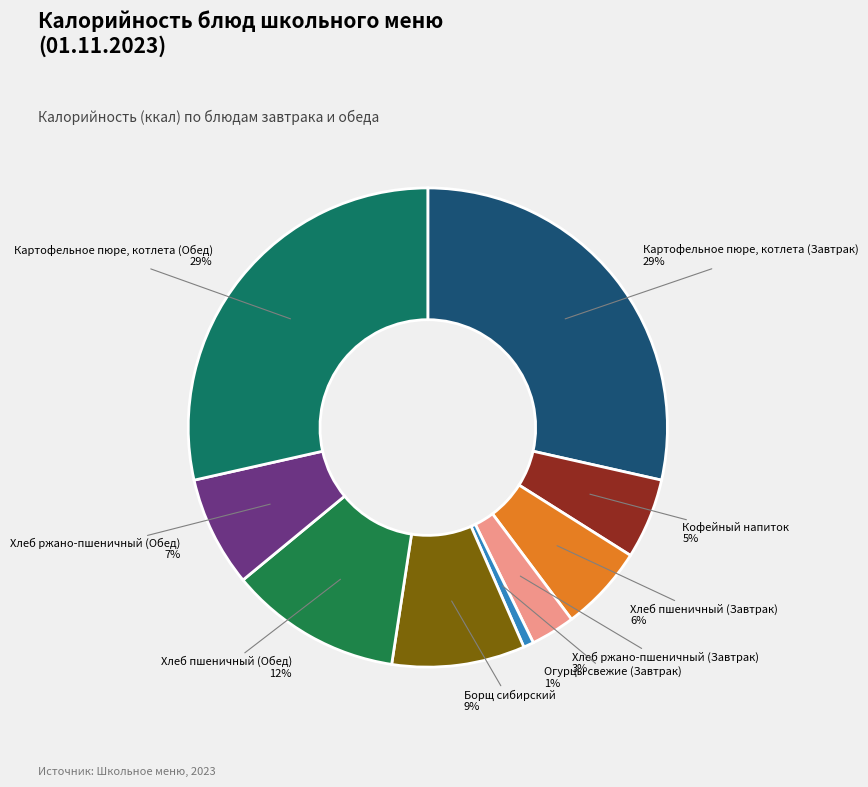

Is there a majority slice in this chart?

No